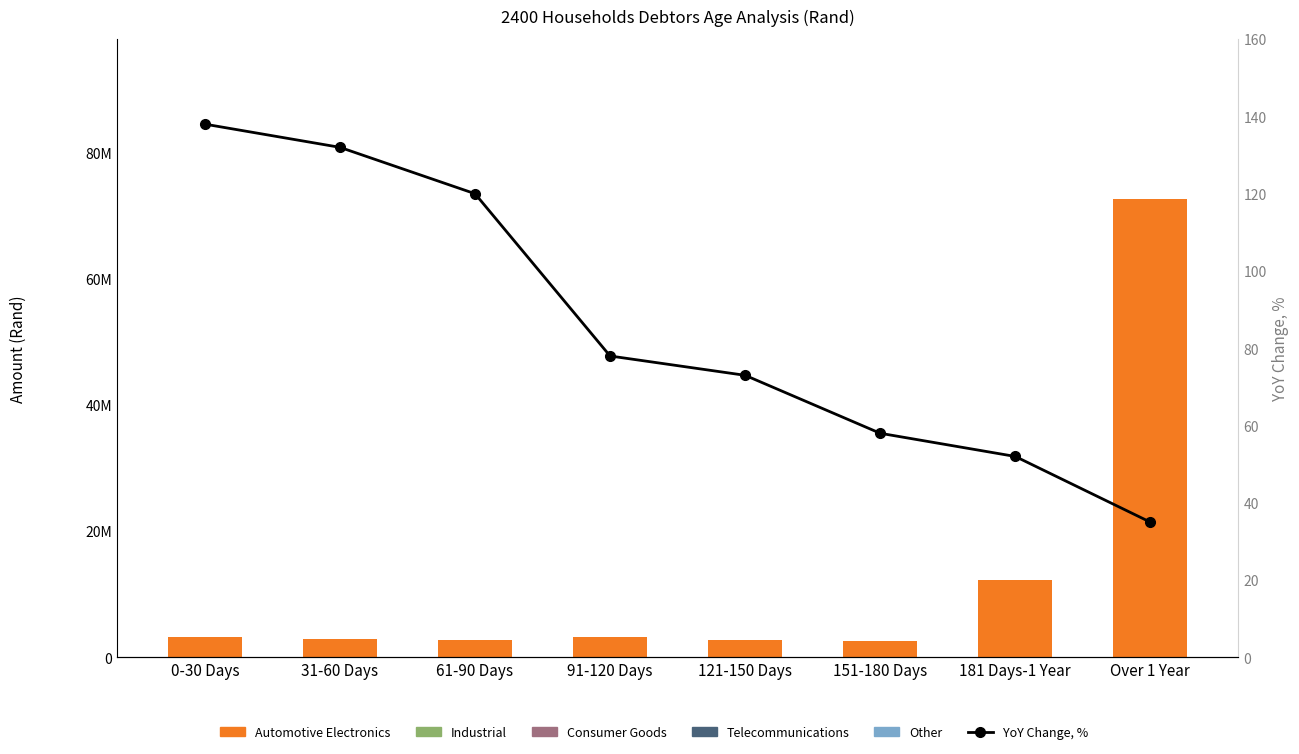

What is the sum of all Automotive values?

102164918